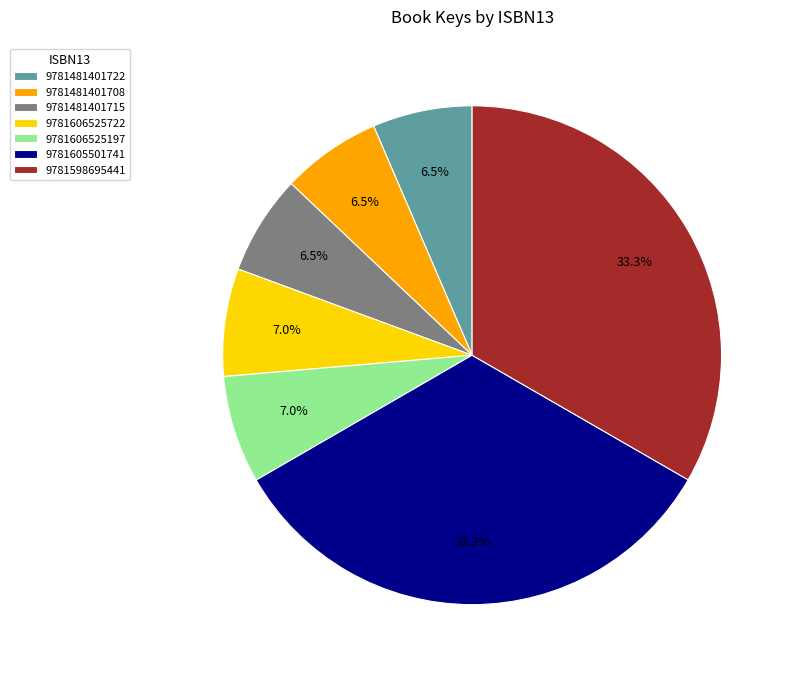

How many slices are in this pie chart?

7